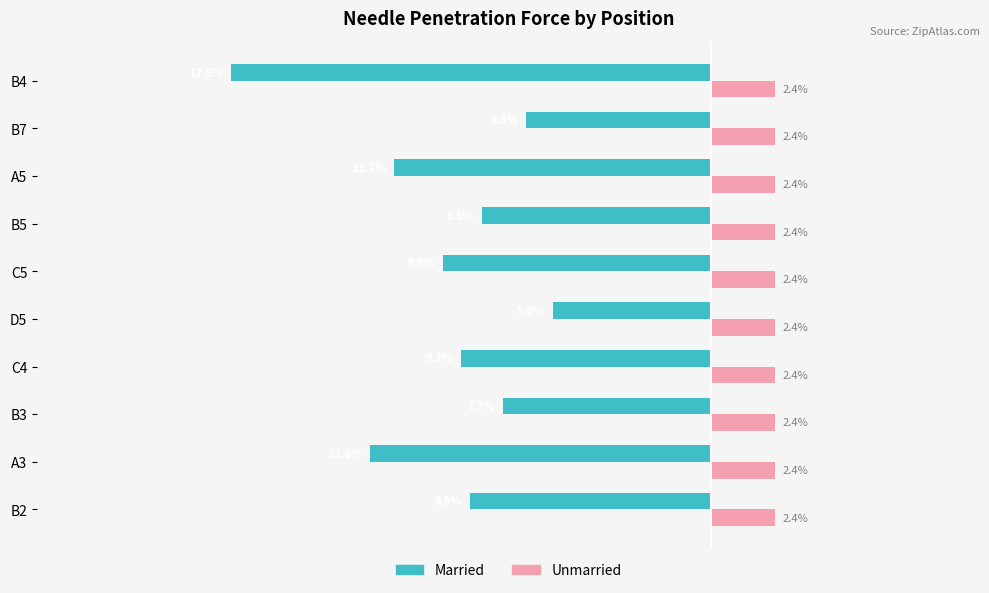

At which category is the sum across all series the highest?

D5